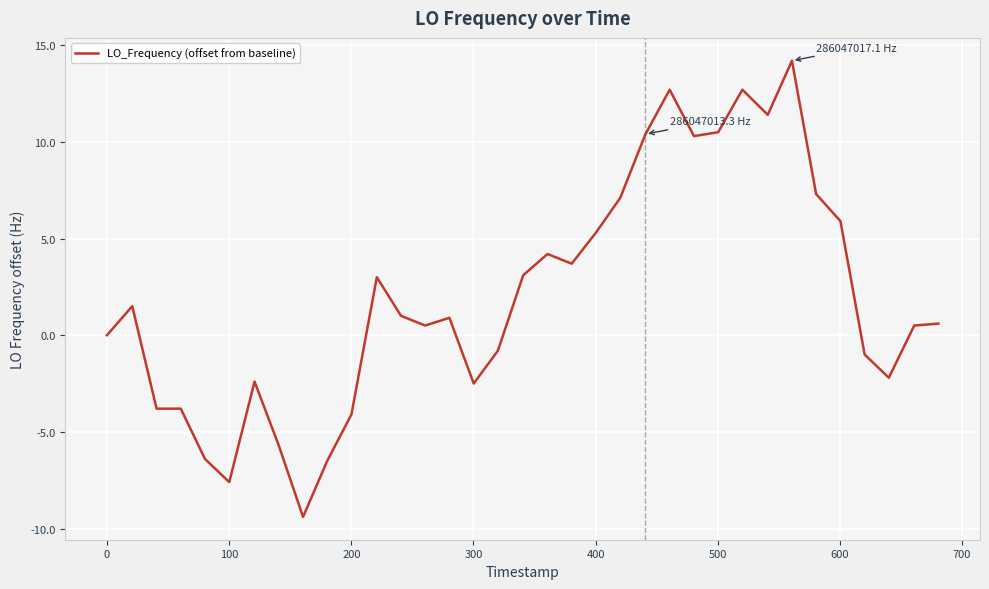

What is the maximum value shown in the chart?

14.2